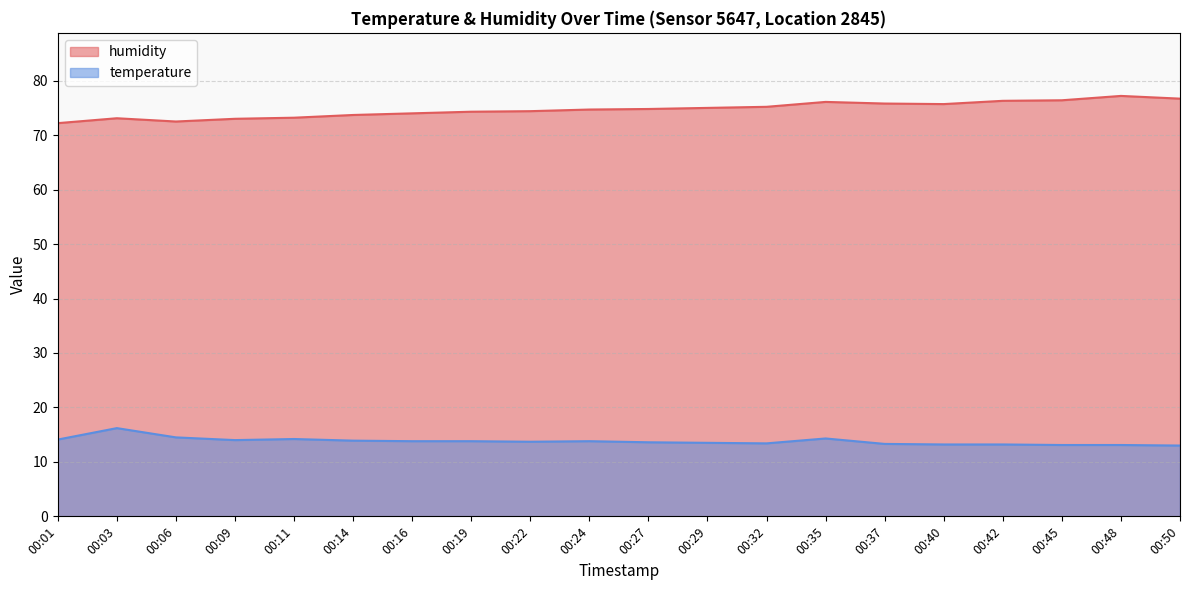

What is the approximate value of humidity at 00:22?

74.4